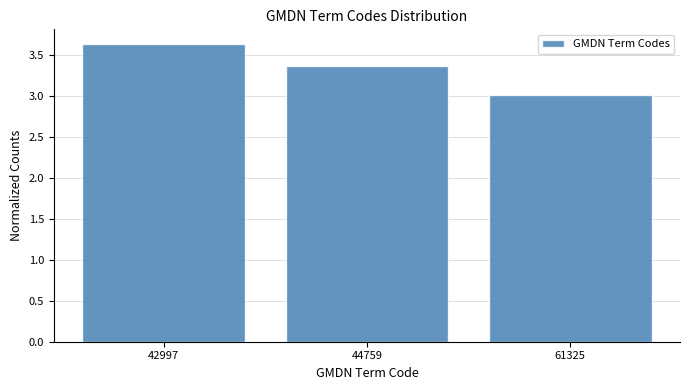

Reading left to right, what are all the values shown in this chart?

42997=3.6	44759=3.4	61325=3.0